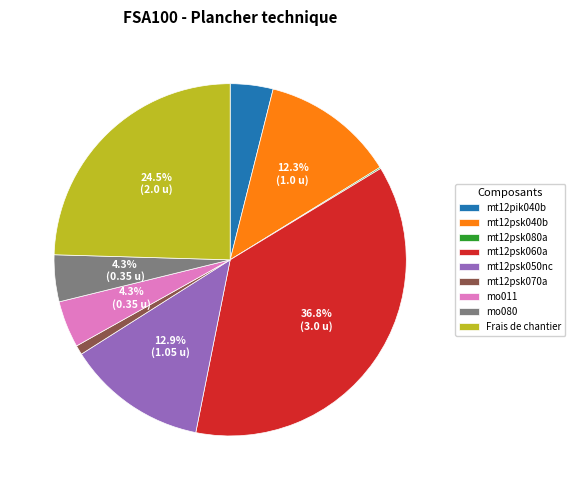

Is the sum of mt12psk050nc and mt12psk040b greater than half?

No